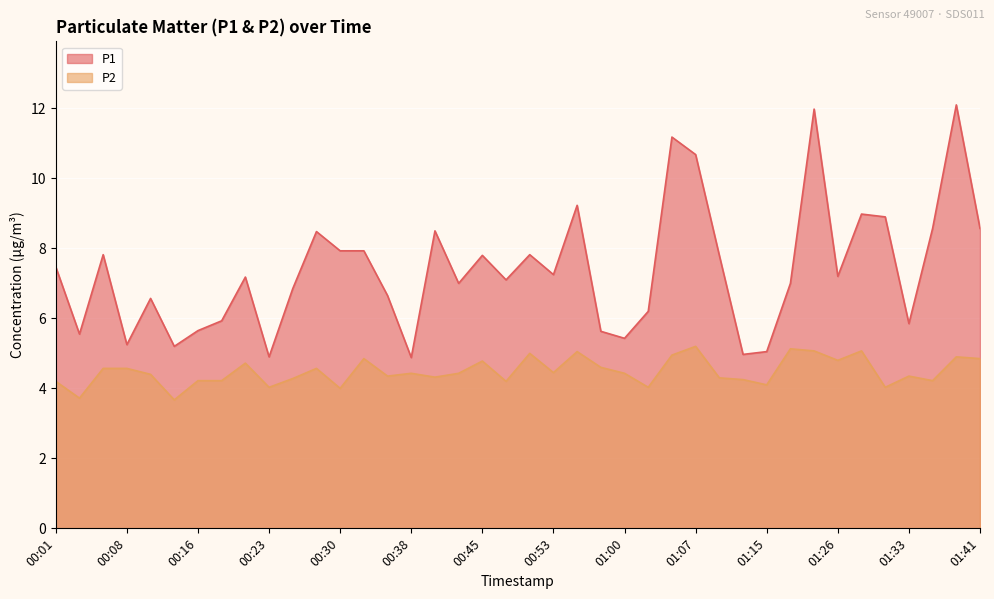

Rank the series by their maximum value, from lowest to highest.

P2, P1